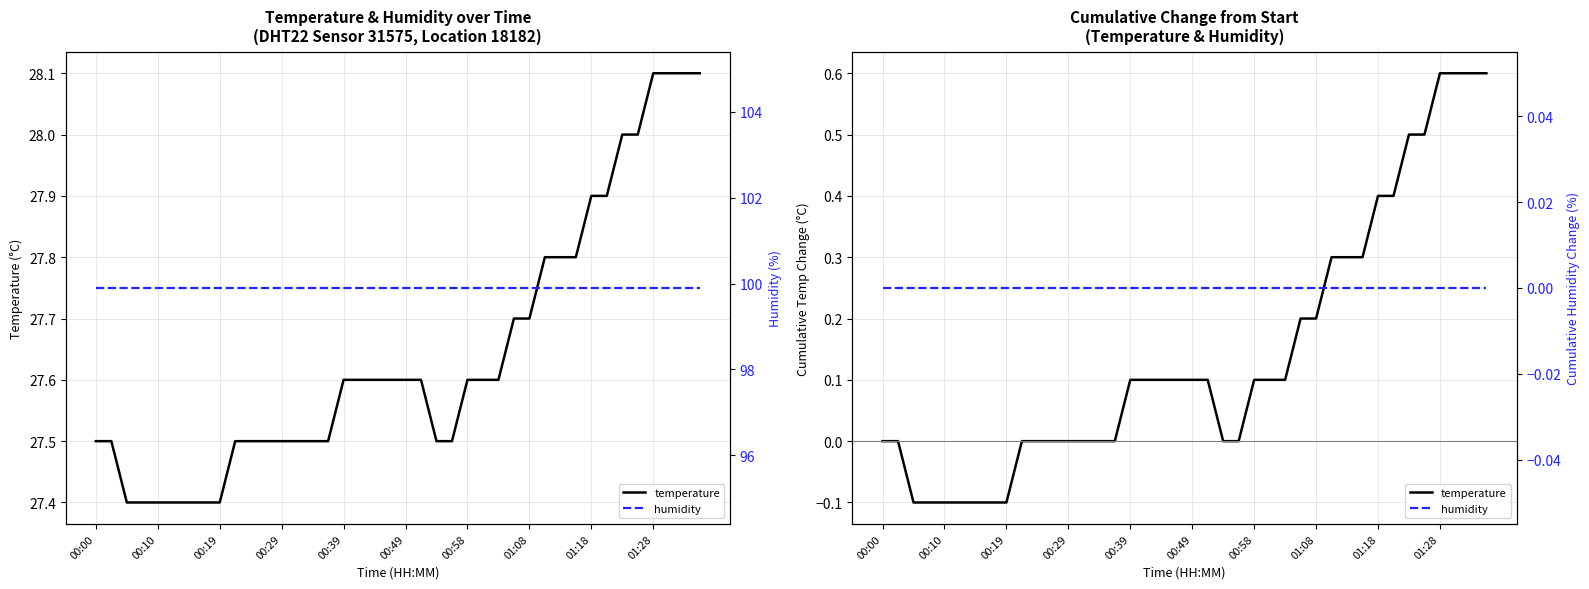

Which series has the largest total across all categories?

temperature